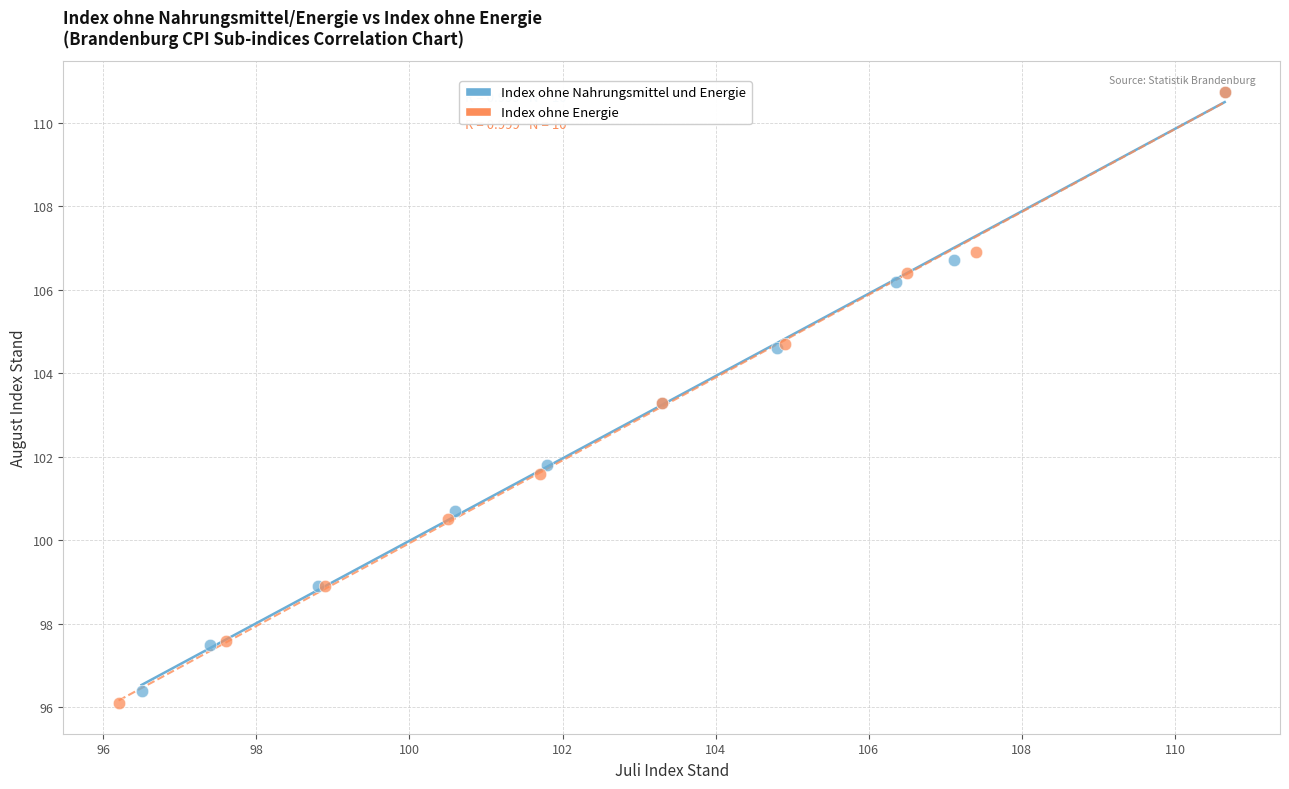

Which series has the largest Y range (max minus min)?

Index ohne Energie